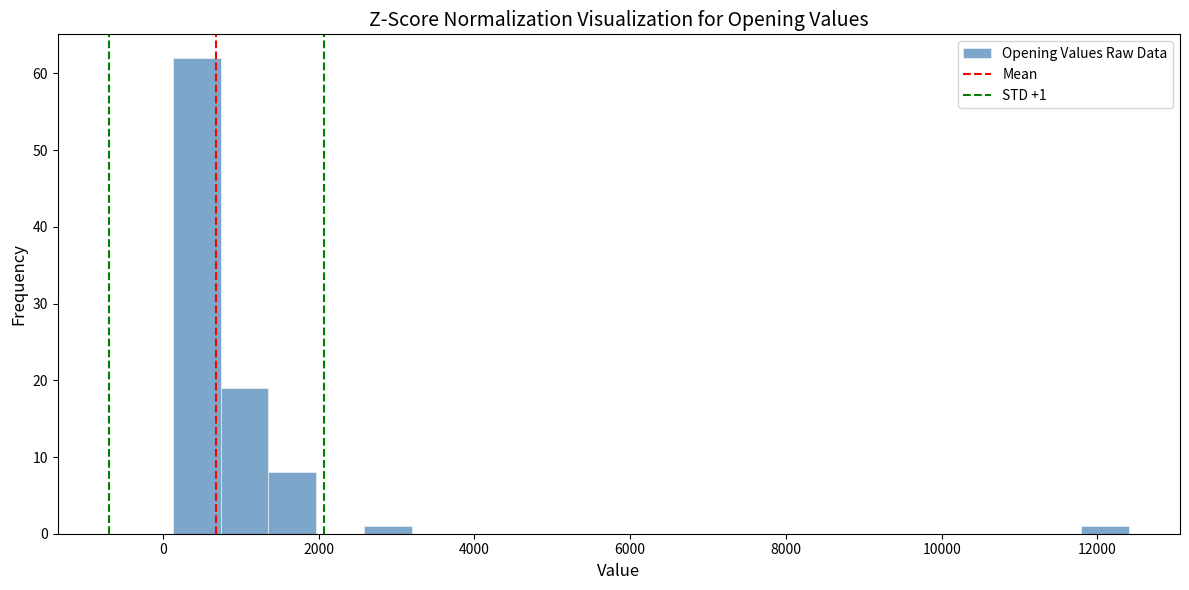

Read against the x-axis, roughly where is the centre of the tallest bar?

400